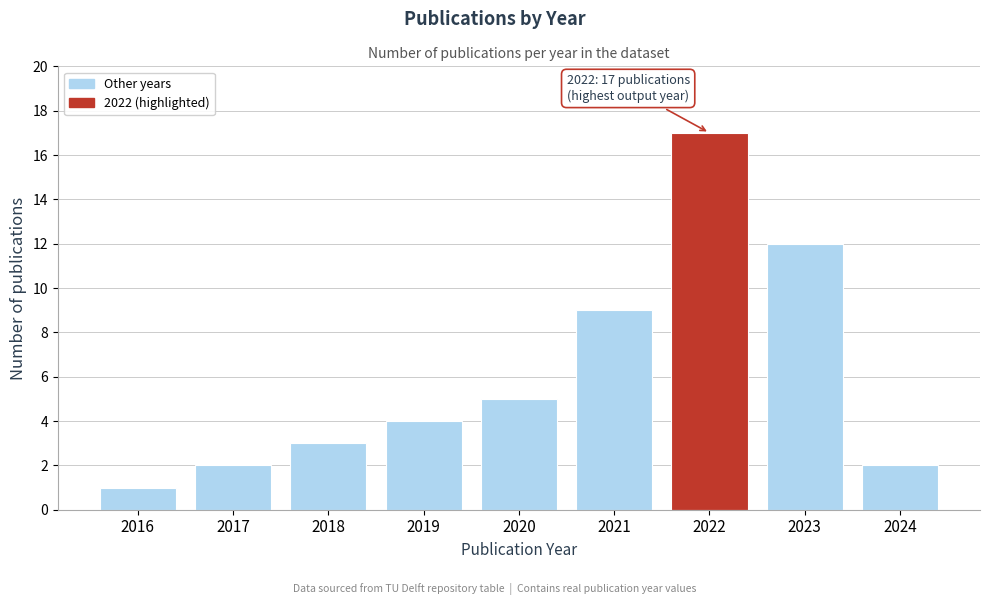

Reading left to right, extract all data points from this chart.

2016=1	2017=2	2018=3	2019=4	2020=5	2021=9	2022=17	2023=12	2024=2